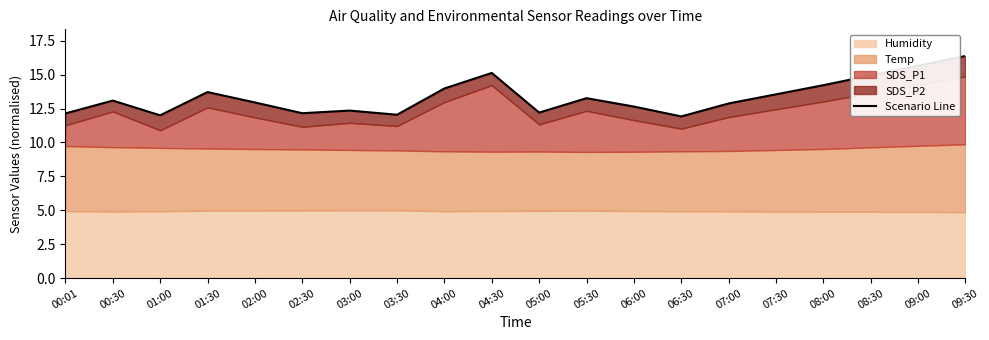

What is the difference between the second highest and minimum values?

3.7